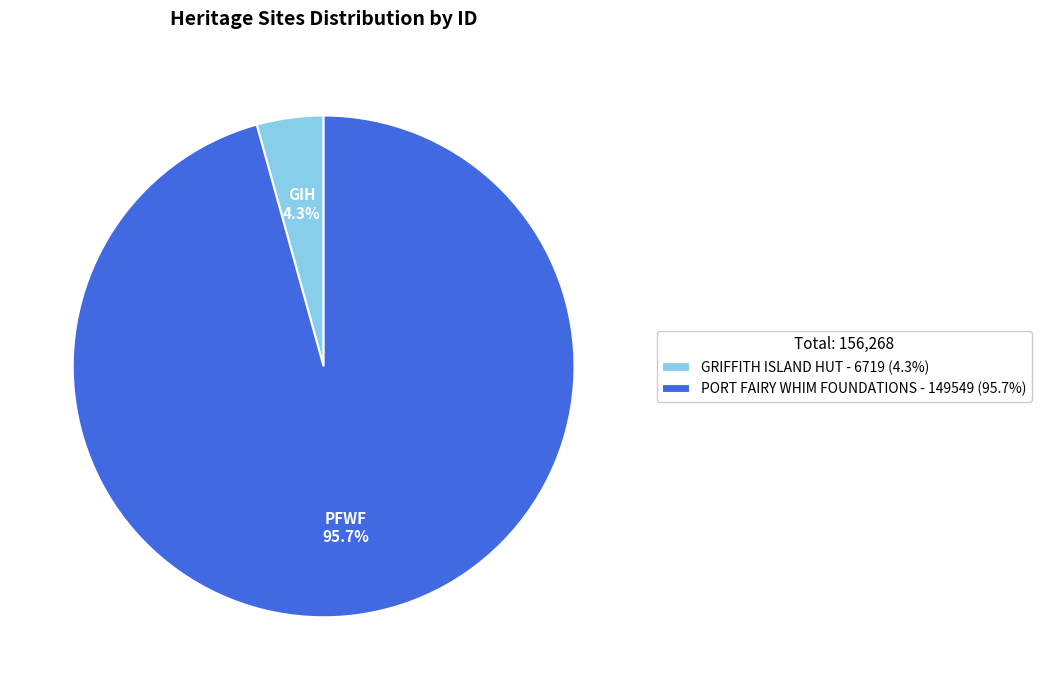

What is the majority slice?

PORT FAIRY WHIM FOUNDATIONS